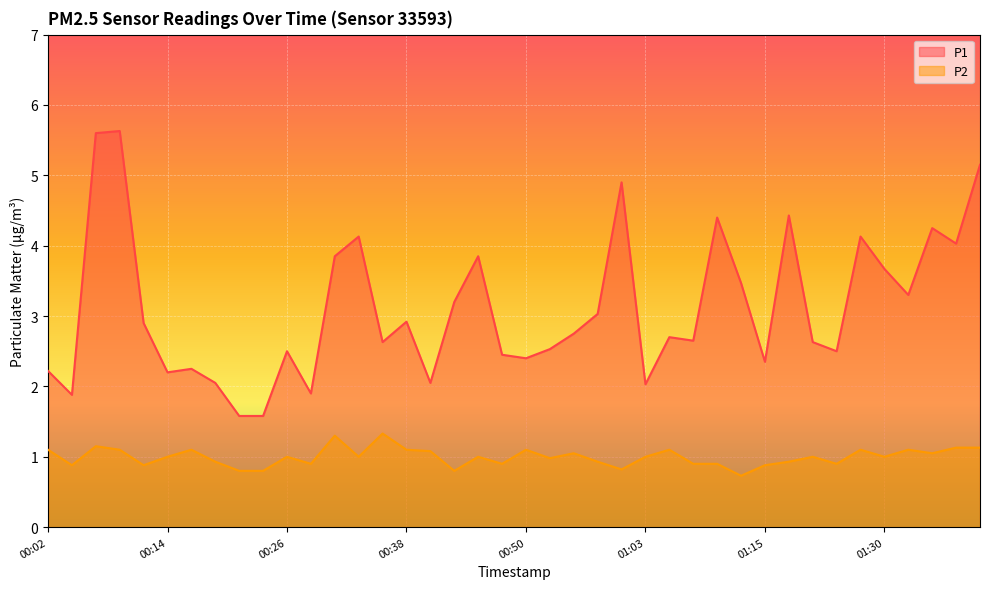

At which category does the chart reach its minimum across all series?

01:12